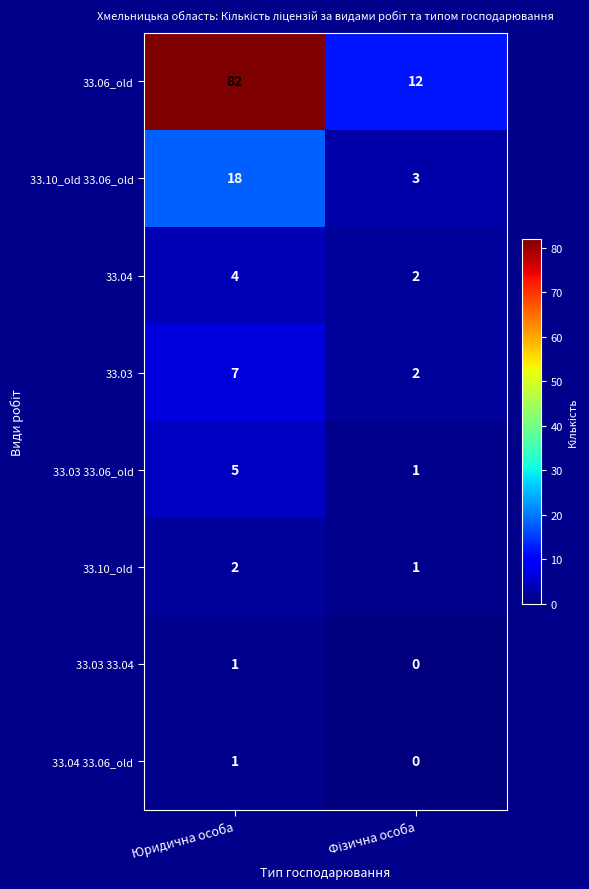

What is the total value across all series at Юридична особа?

120